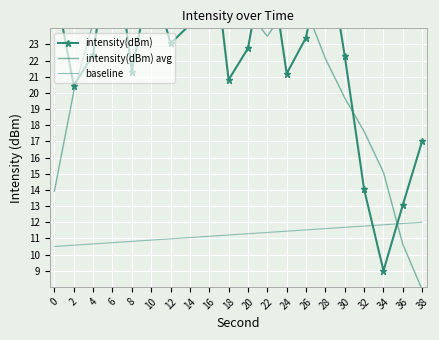

At which label does baseline reach its peak?

38